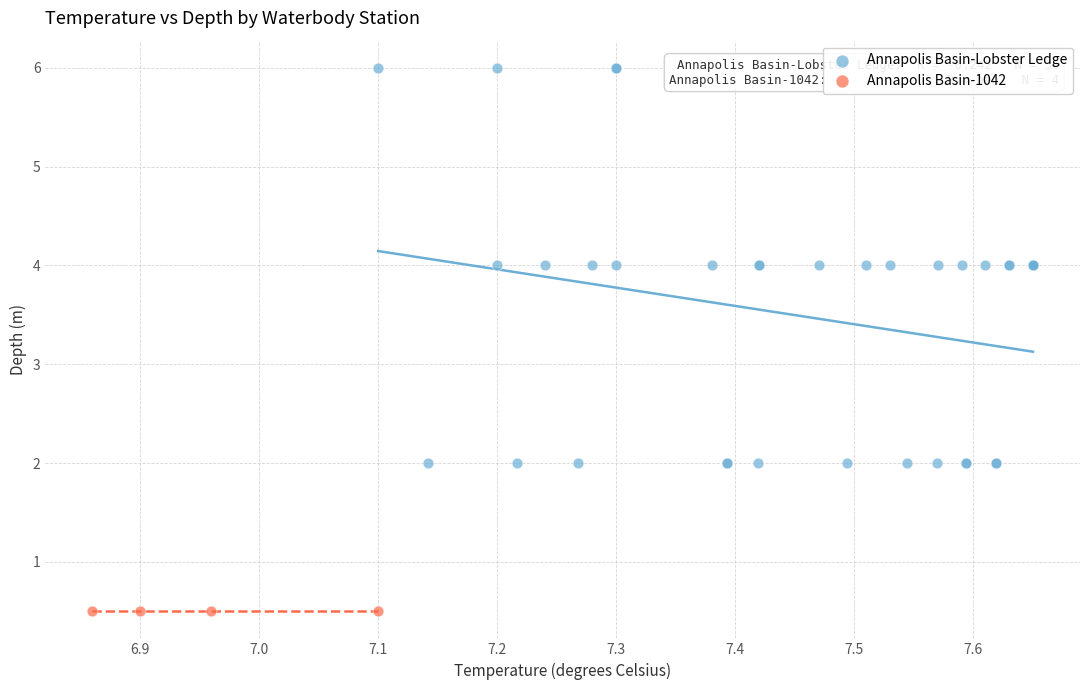

Which series reaches the maximum Y coordinate?

Annapolis Basin-Lobster Ledge